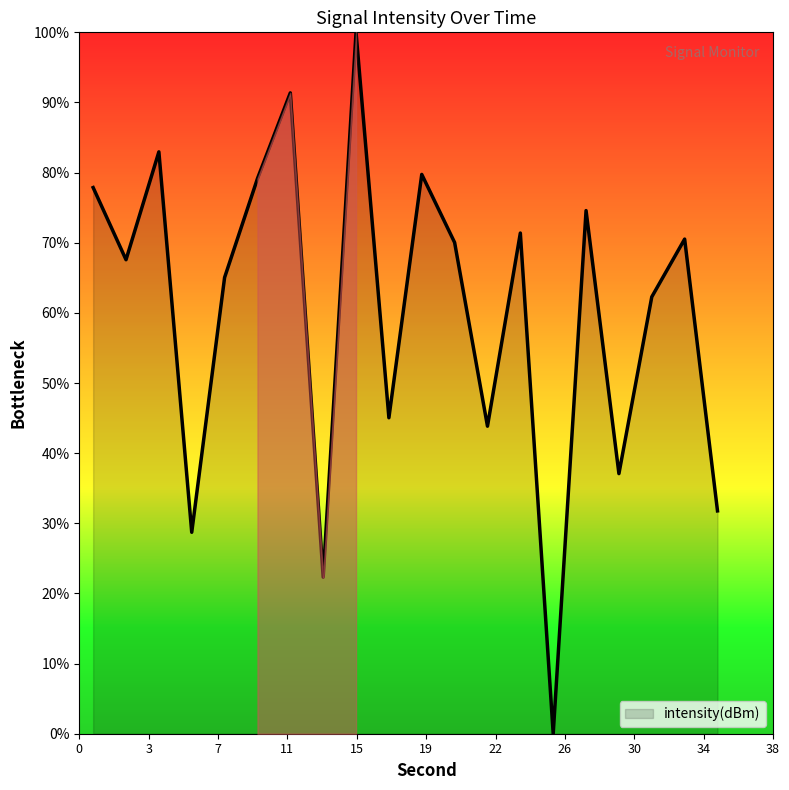

Does the chart have visible grid lines?

No